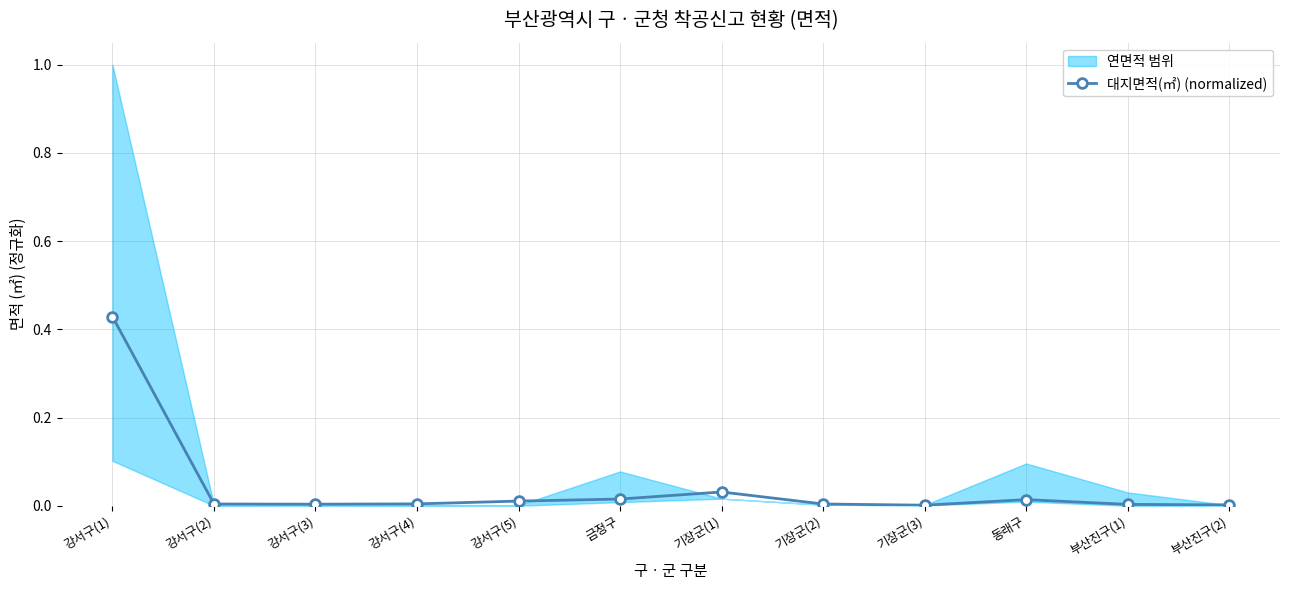

At which label is the value closest to 0?

기장군(3)